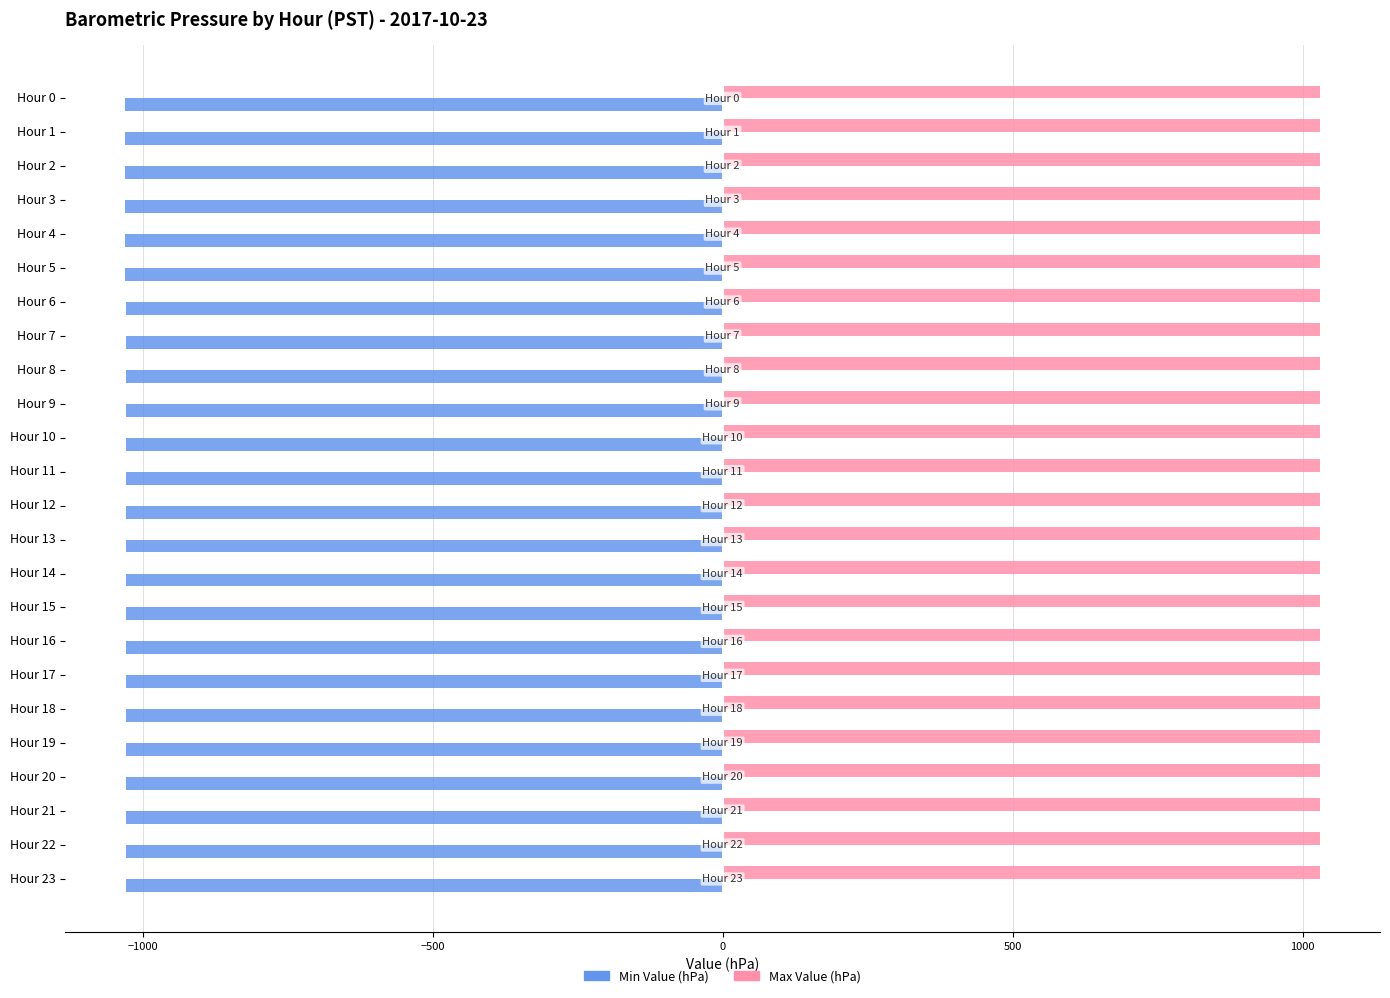

What is the difference between the second highest and second lowest values in the Max Value (hPa) series?

1.2